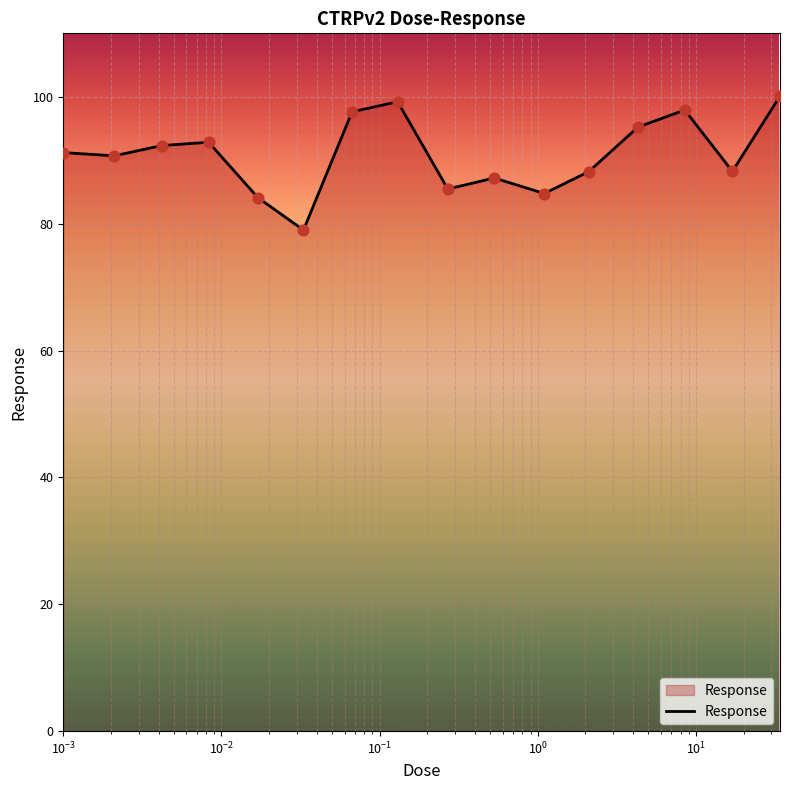

What is the minimum value shown in the chart?

79.0